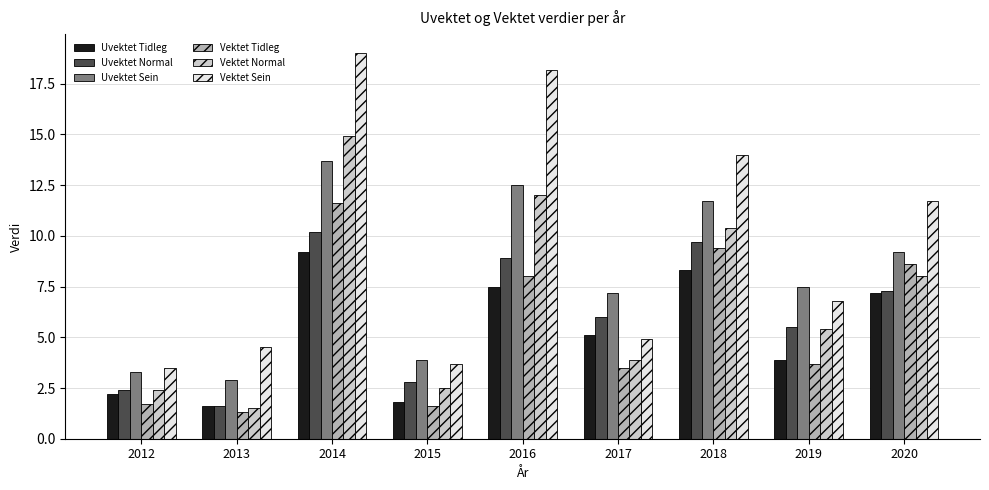

Are the bars grouped side by side (vs. stacked)?

Yes